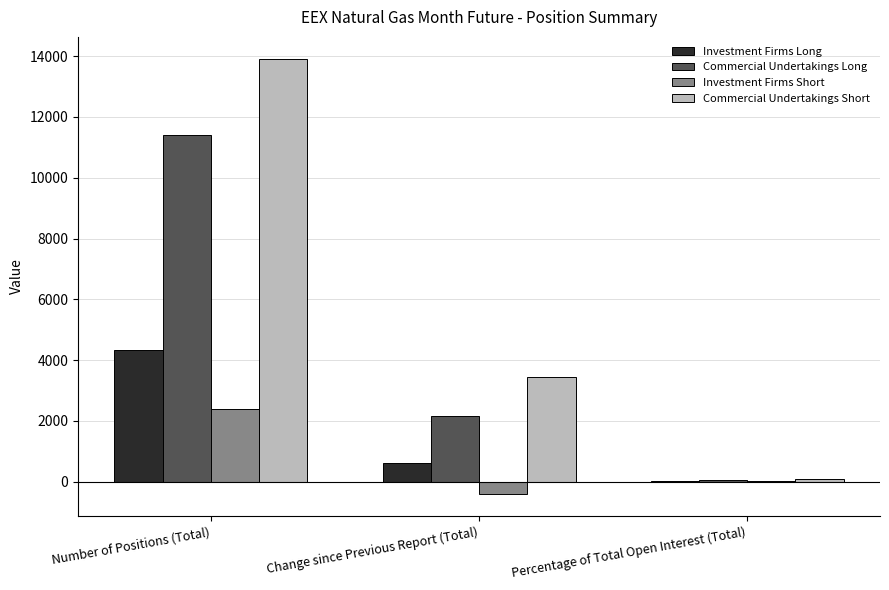

Count the number of categories in the chart.

3